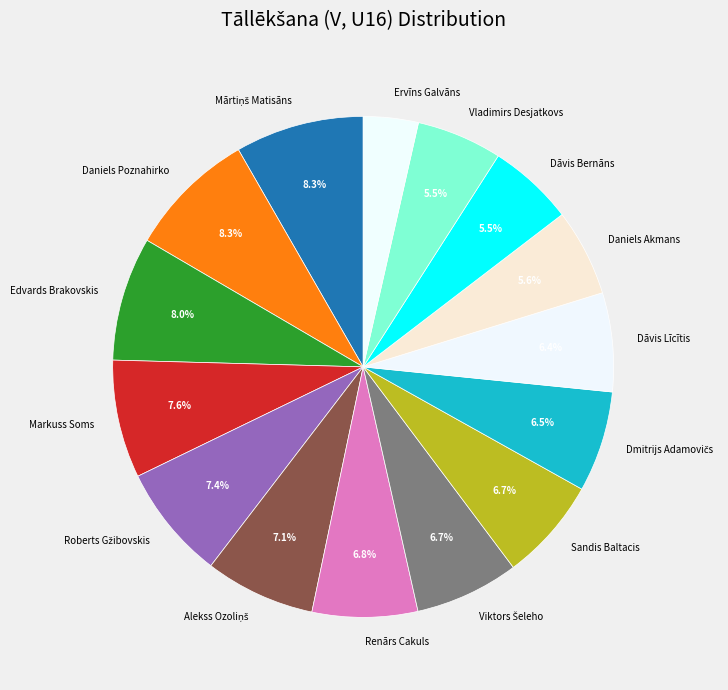

What is the smallest slice in the pie chart?

Ervīns Galvāns